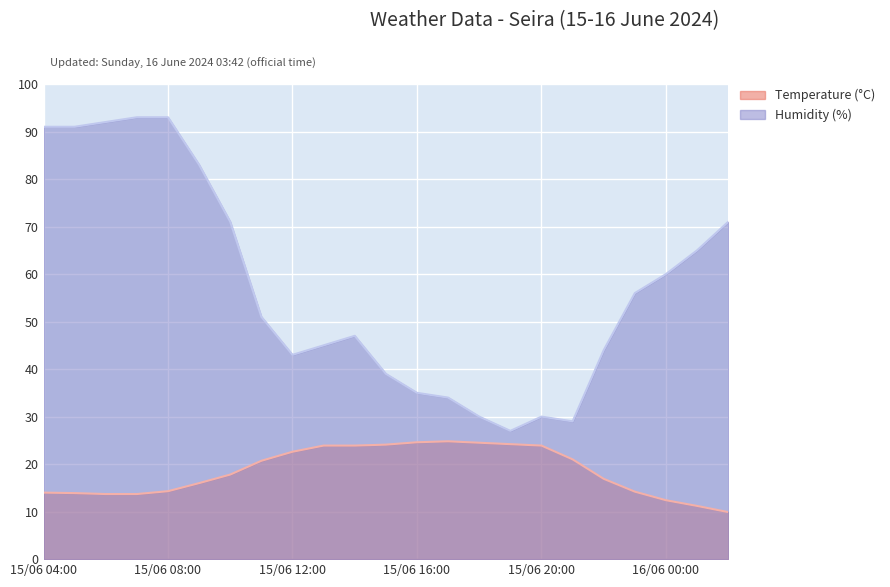

True or false: Humidity (%) and Temperature (°C) cross at least once.

False